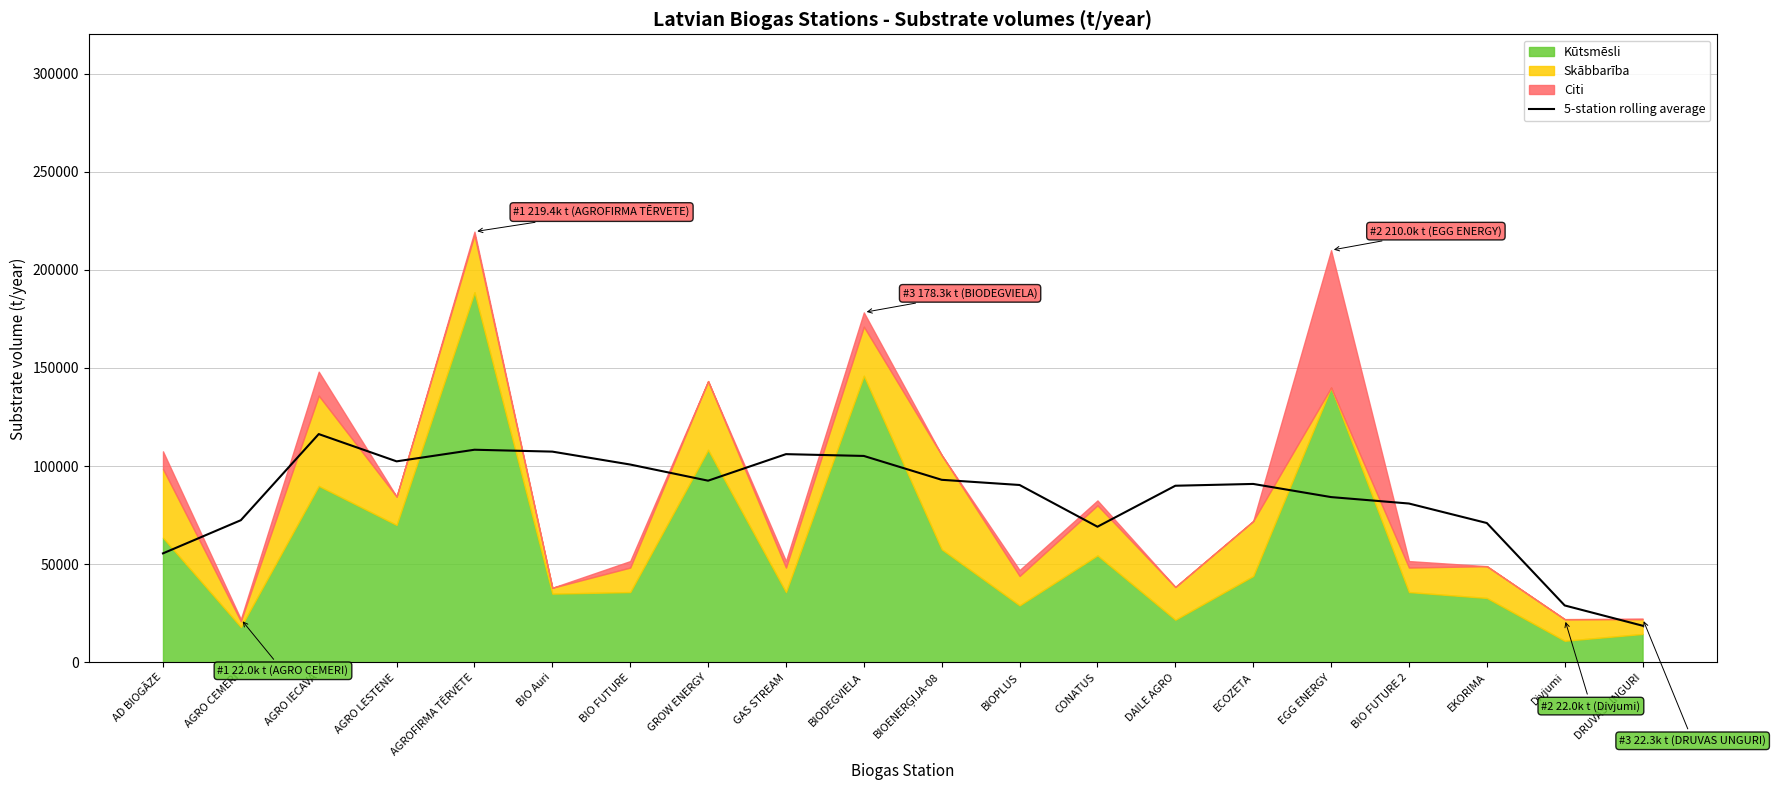

What is the value of the 5th point from the left?

108328.2